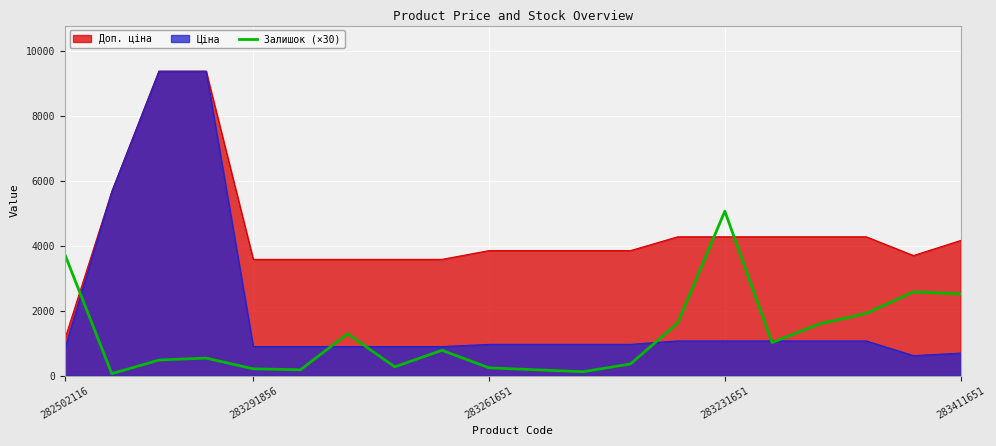

The value at 15 is 676. True or false?

False